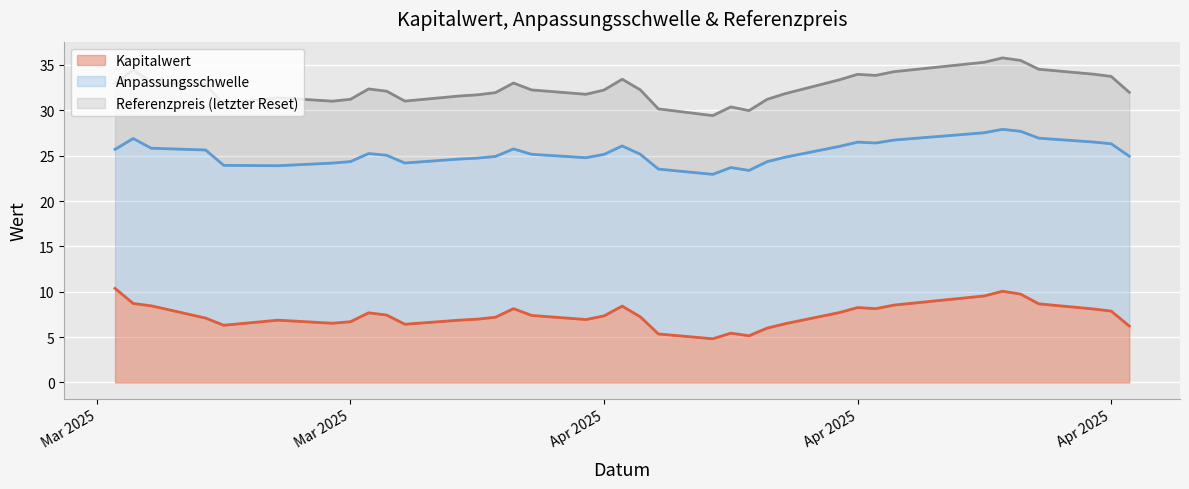

How many interior local valleys does the Anpassungsschwelle series have?

6